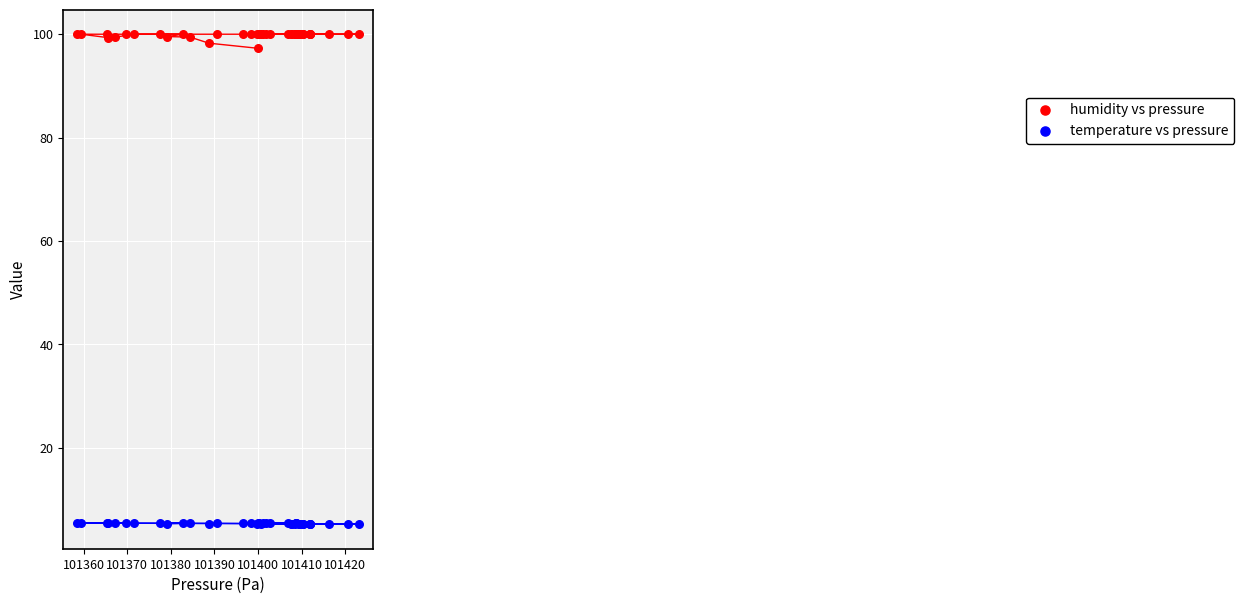

What is the X range (max minus min) for the scatter plot?

64.6